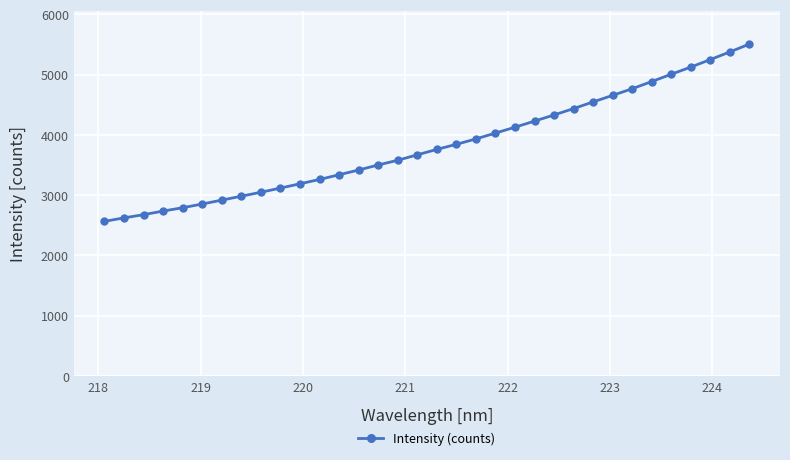

What is the value of the 29th point from the left?

4883.5